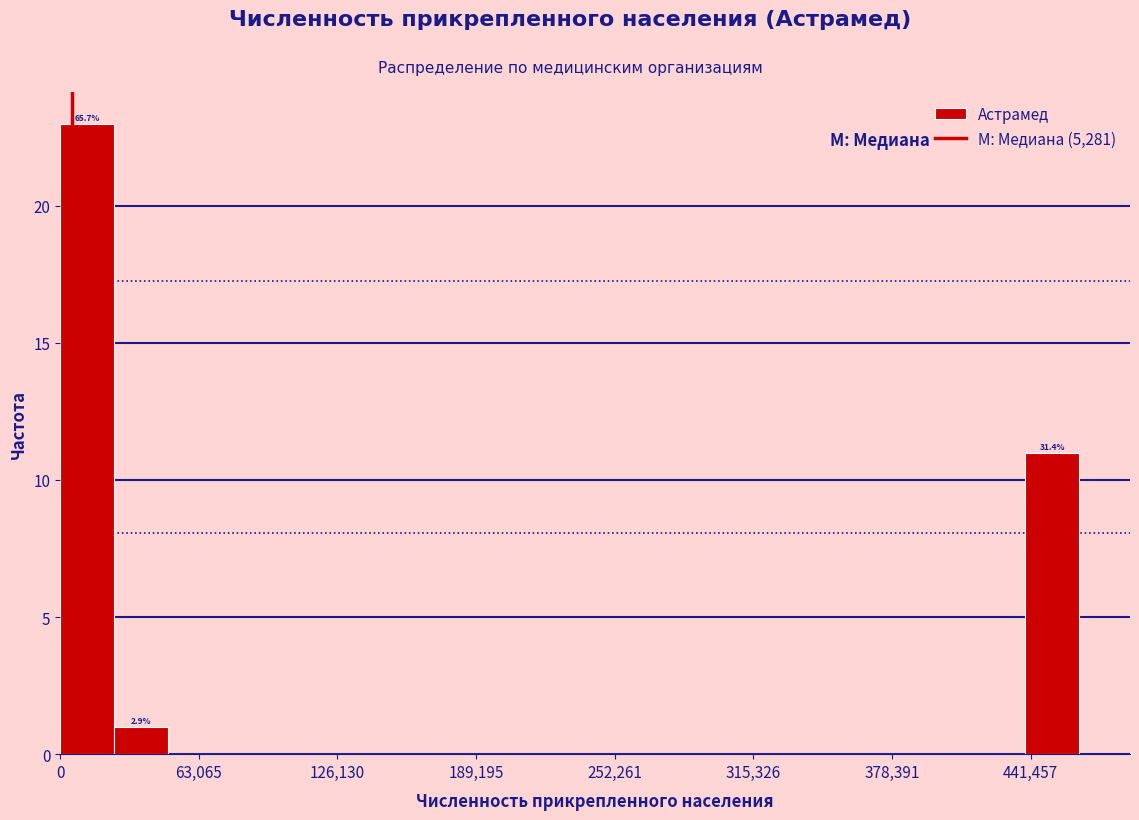

Around what value on the x-axis is the tallest bar? Give the approximate position of its centre, as read against the axis.

10000